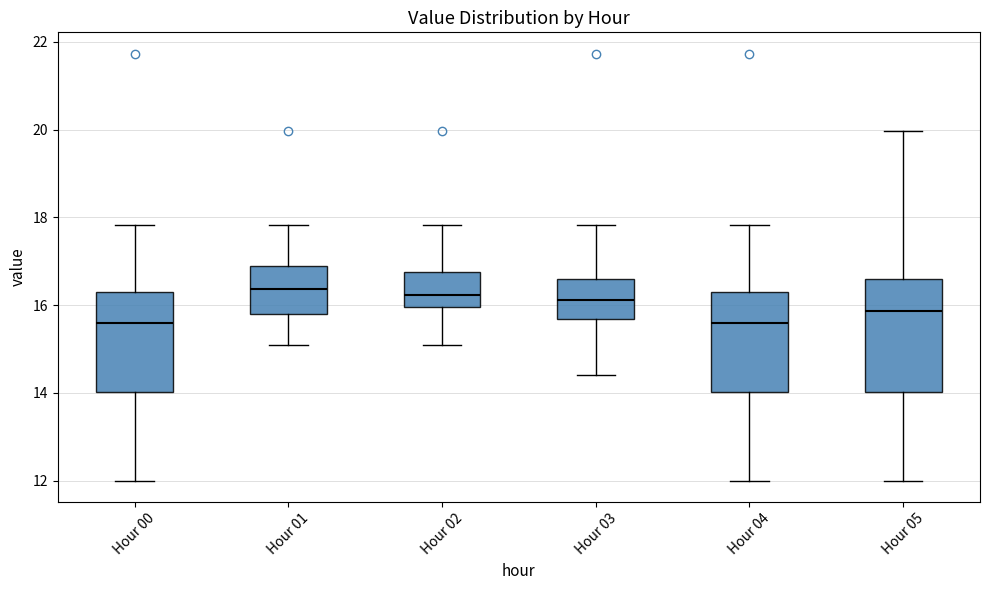

Which box is the tallest, from its lower edge to its upper edge?

Hour 05